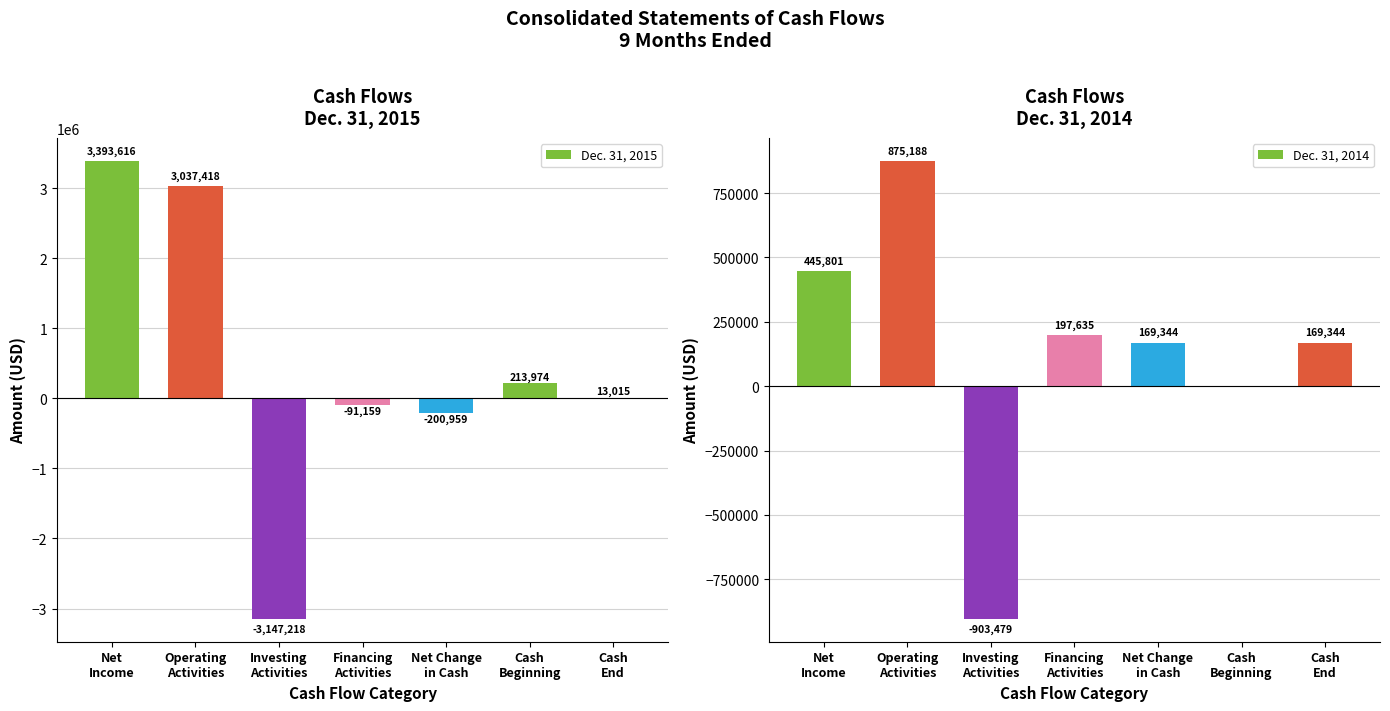

Which category has the lowest value in the Dec. 31, 2015 series?

Investing
Activities